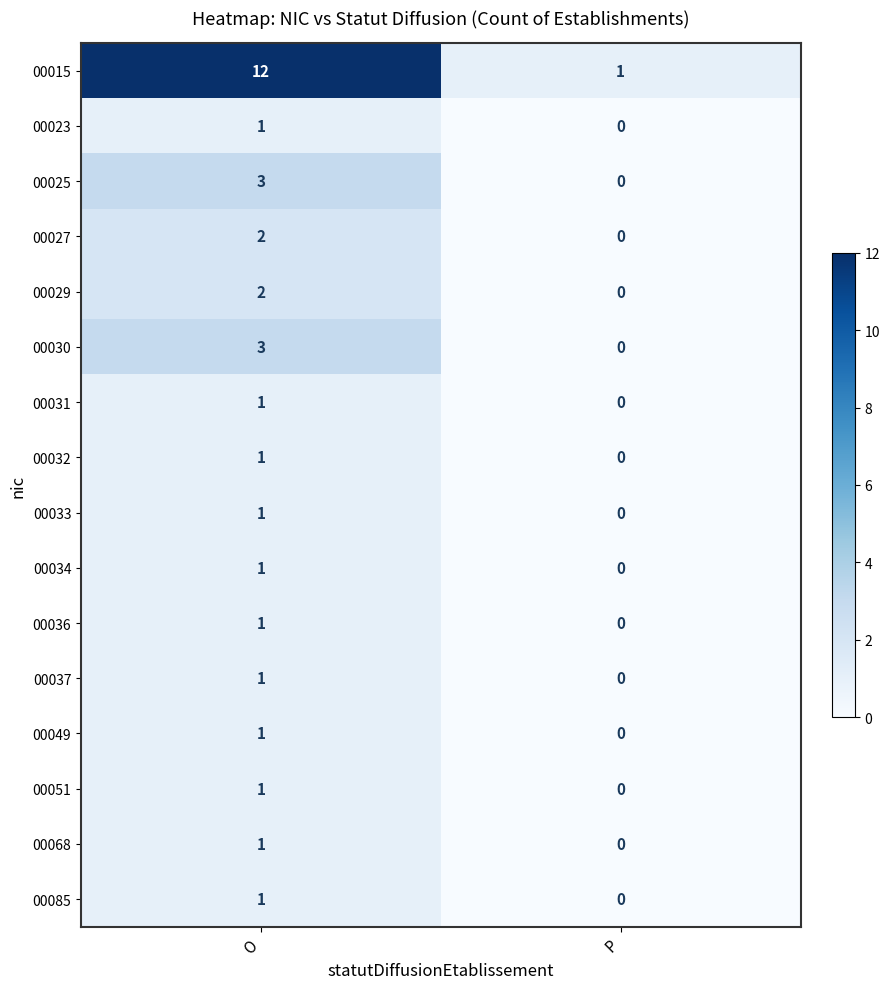

The value of 00027 at O is 1. True or false?

False